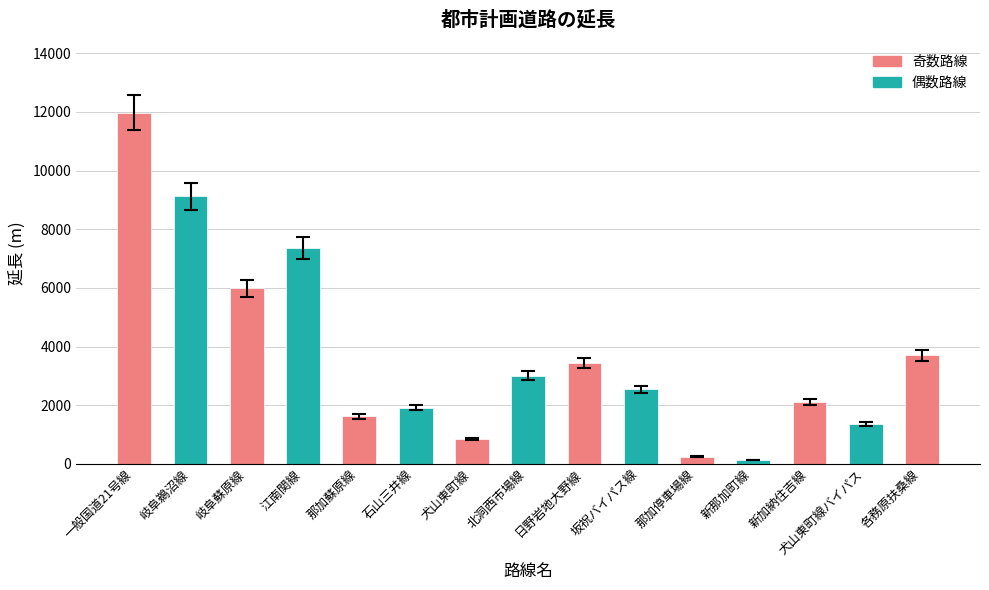

What is the sum of the values at 岐阜蘇原線 and 江南関線?

13340